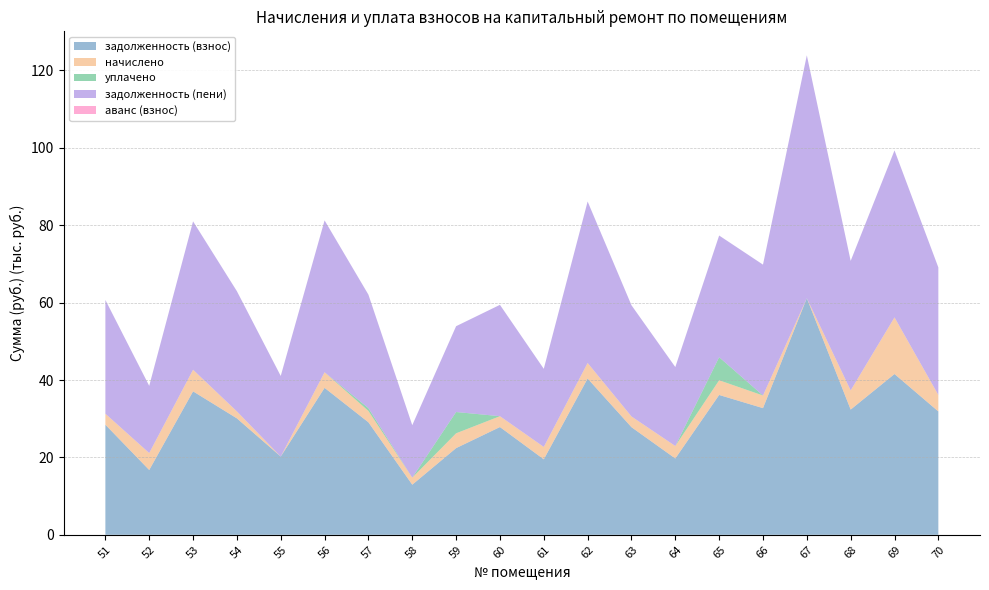

Reading right to left, extract all data points from this chart.

задолженность (взнос): 70=31876.9	69=41543.1	68=32356.8	67=61145.0	66=32732.3	65=36134.1	64=19720.3	63=27811.7	62=40380.5	61=19506.3	60=27844.7	59=22401.4	58=12952.5	57=29073.2	56=37970.6	55=20226.8	54=30085.9	53=37068.1	52=16747.6	51=28453.6
начислено: 70=4247.6	69=14637.5	68=4957.4	67=-13645.4	66=3260.7	65=3798.9	64=3225.7	63=2770.6	62=4022.6	61=3204.3	60=2805.3	59=3825.5	58=1816.8	57=2930.4	56=4034.8	55=-1547.7	54=1799.1	53=5584.4	52=4379.7	51=2834.5
уплачено: 70=0.0	69=0.0	68=0.0	67=0.0	66=0.0	65=5955.0	64=0.0	63=0.0	62=0.0	61=0.0	60=0.0	59=5500.1	58=0.0	57=724.0	56=0.0	55=0.0	54=0.0	53=0.0	52=0.0	51=0.0
задолженность (пени): 70=32958.5	69=43148.6	68=33468.5	67=62750.6	66=33819.2	65=31445.4	64=20402.3	63=28735.2	62=41721.4	61=20181.2	60=28770.0	59=22176.5	58=13558.1	57=29326.0	56=39236.9	55=20821.8	54=31059.2	53=38339.7	52=17362.0	51=29398.4
аванс (взнос): 70=0.0	69=0.0	68=0.0	67=0.0	66=0.0	65=0.0	64=0.0	63=0.0	62=0.0	61=0.0	60=0.0	59=0.0	58=0.0	57=0.0	56=0.0	55=0.0	54=0.0	53=0.0	52=0.0	51=0.0